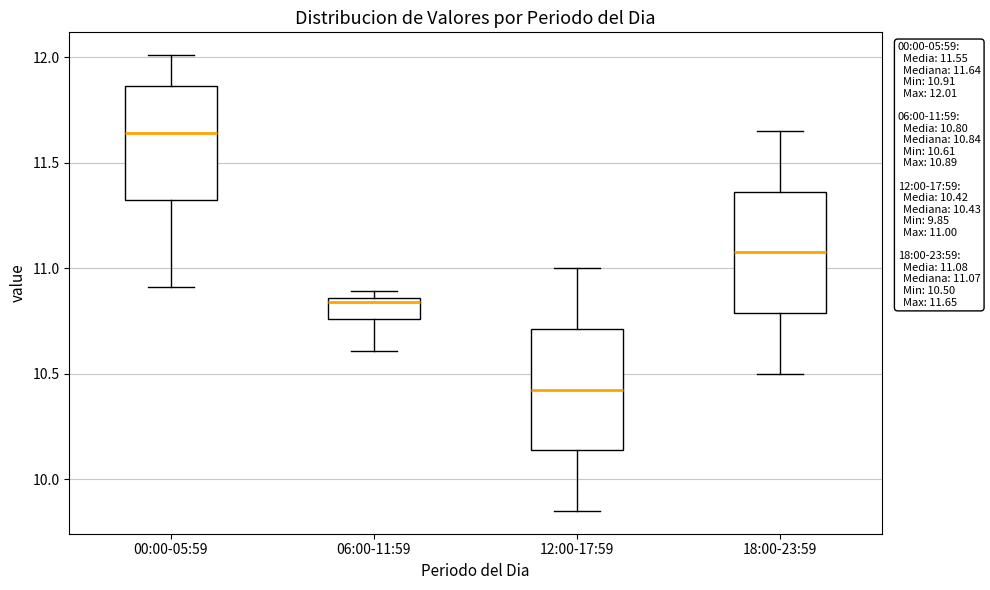

Which box has the highest median line?

00:00-05:59